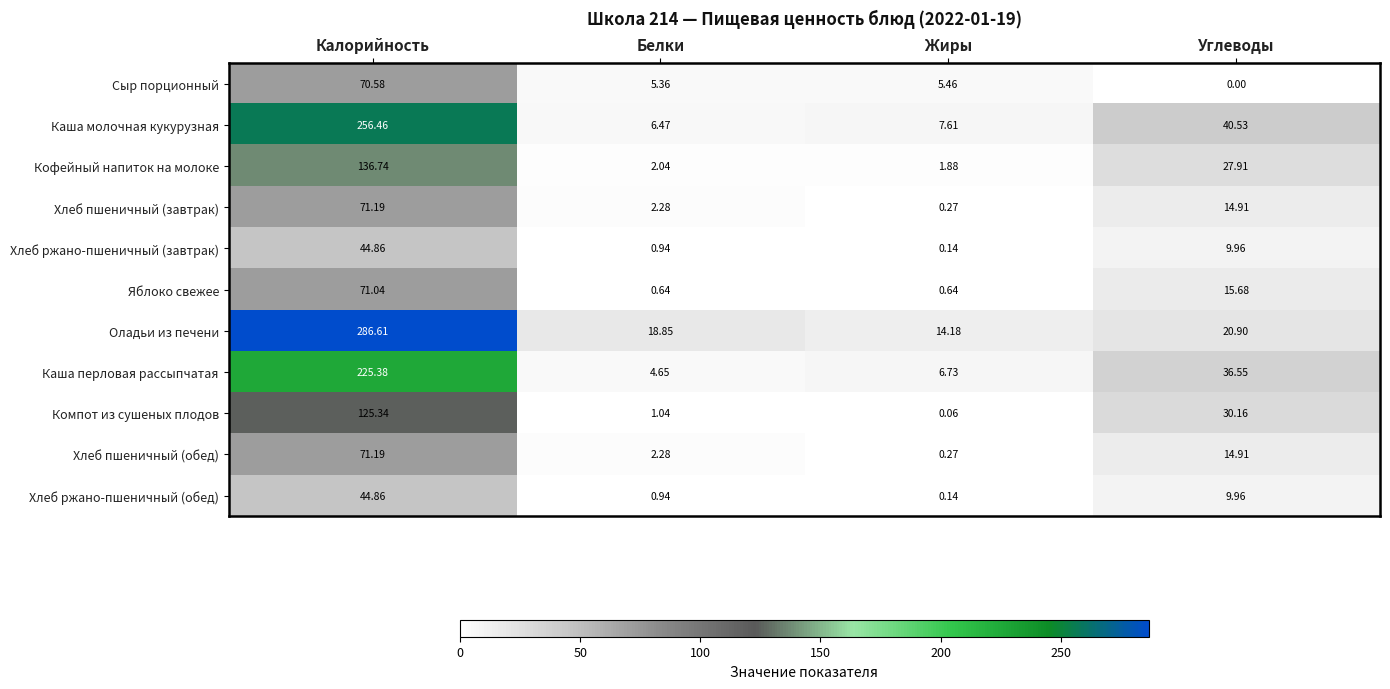

Between Белки and Углеводы, which series saw the biggest shift?

Каша молочная кукурузная